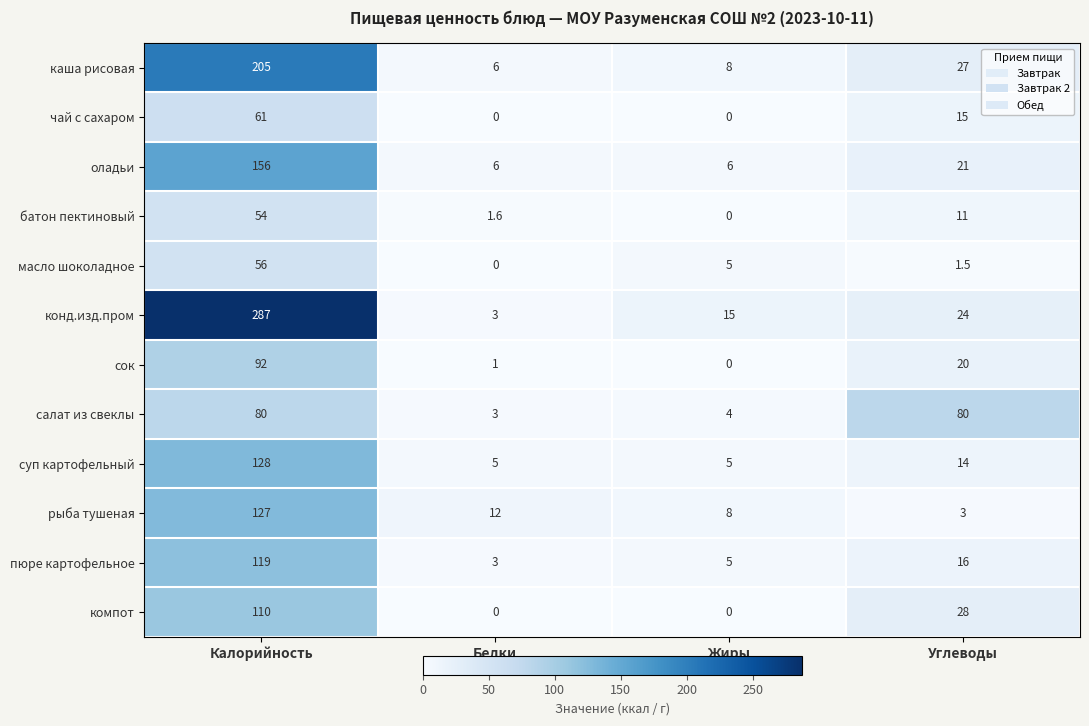

How many data points in чай с сахаром are less than 15?

2